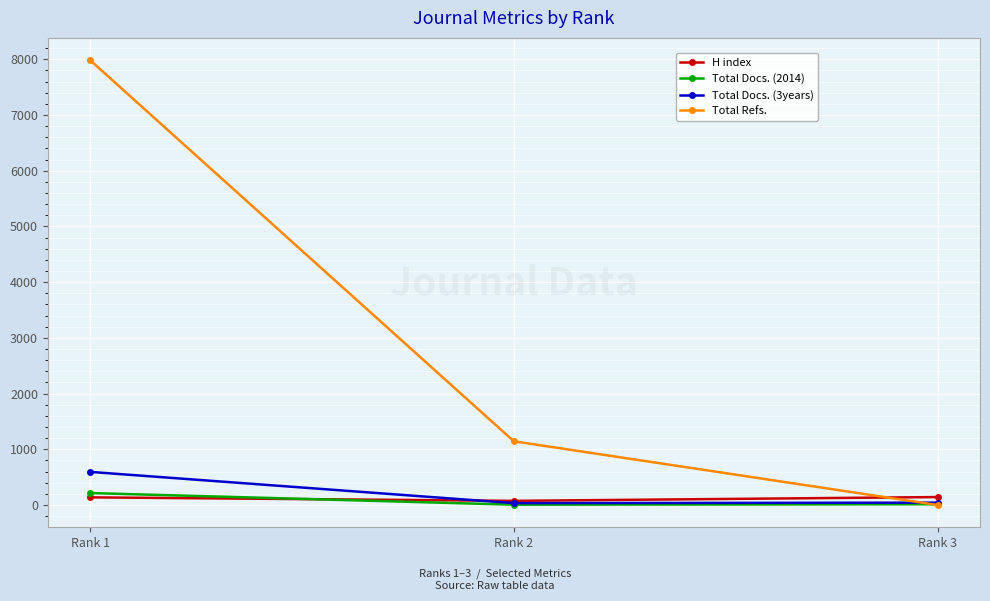

How many distinct data groups are displayed?

4